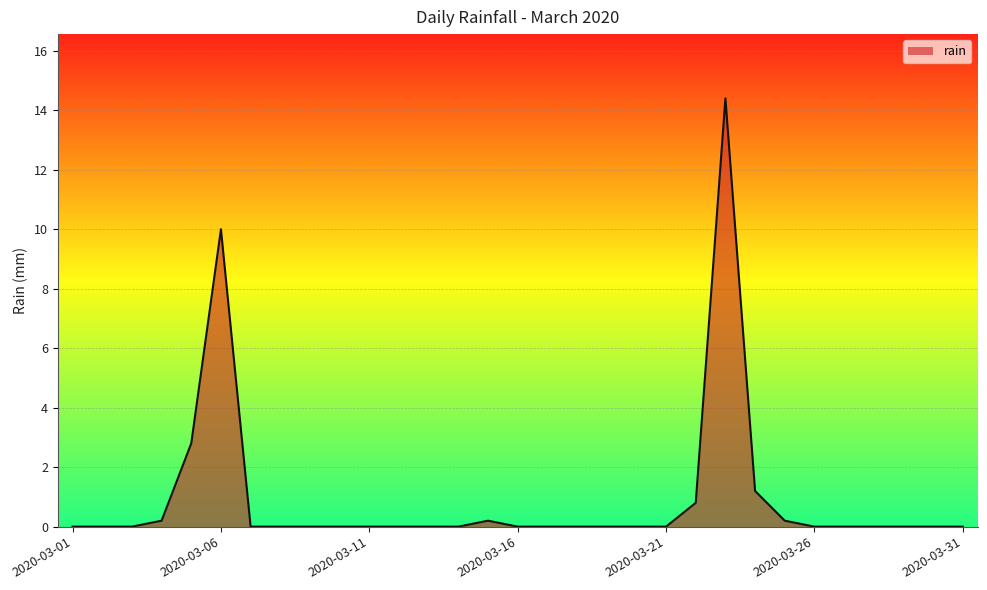

What is the greatest value displayed?

14.4